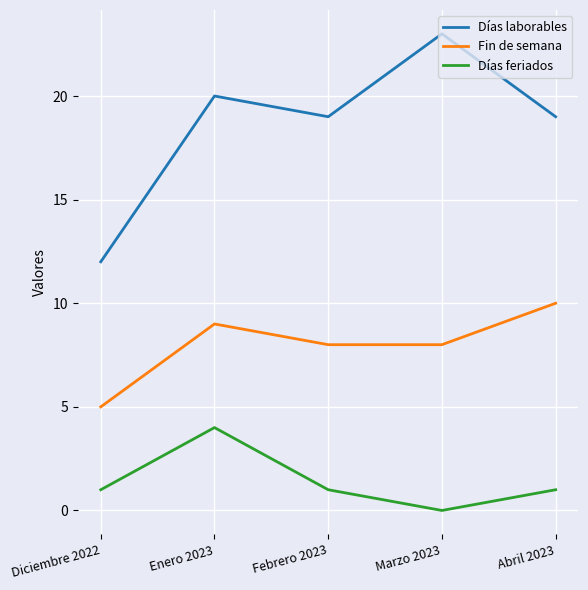

True or false: Días feriados and Fin de semana cross at least once.

False